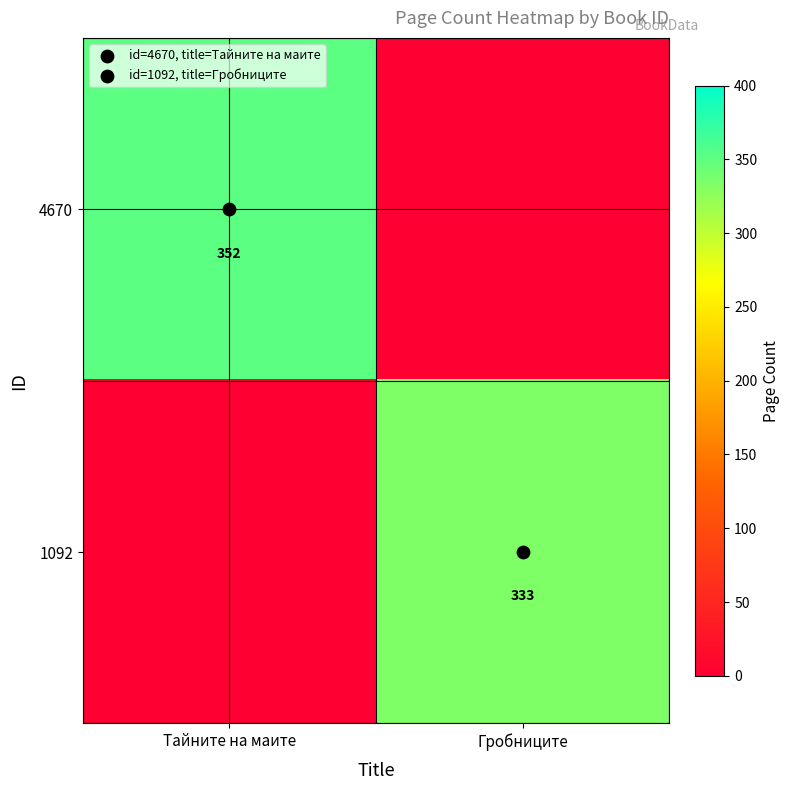

What is the difference between the maximum and minimum values in the 4670 series?

352